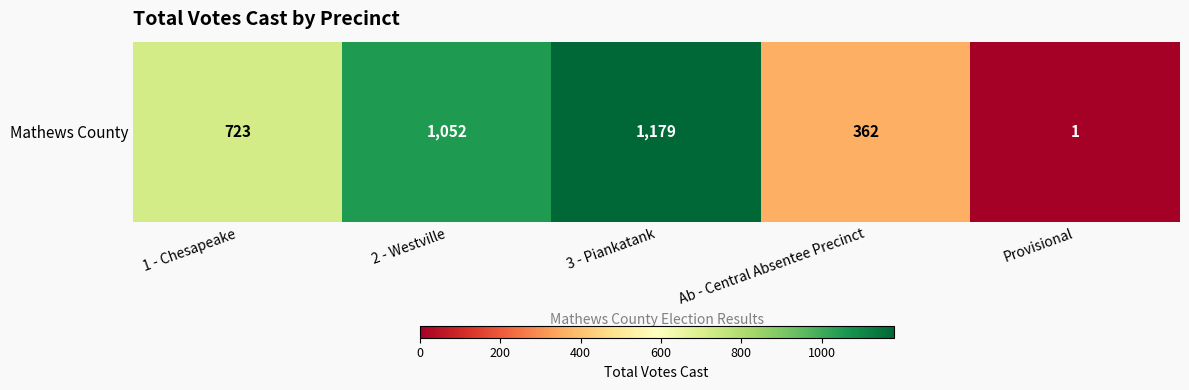

How many values are between 362 and 1052?

3